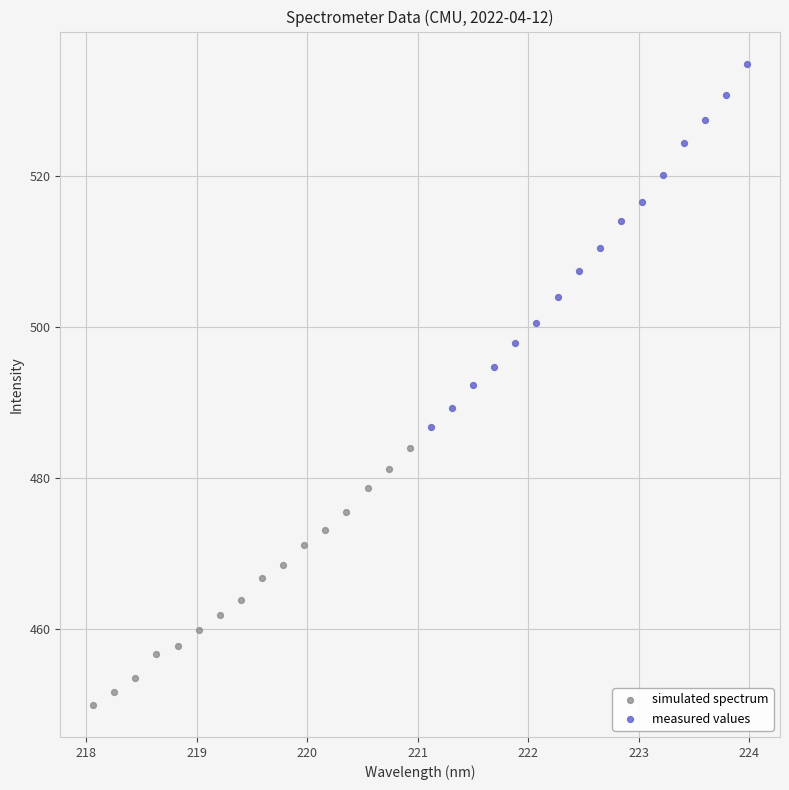

Which series reaches the maximum Y coordinate?

measured values